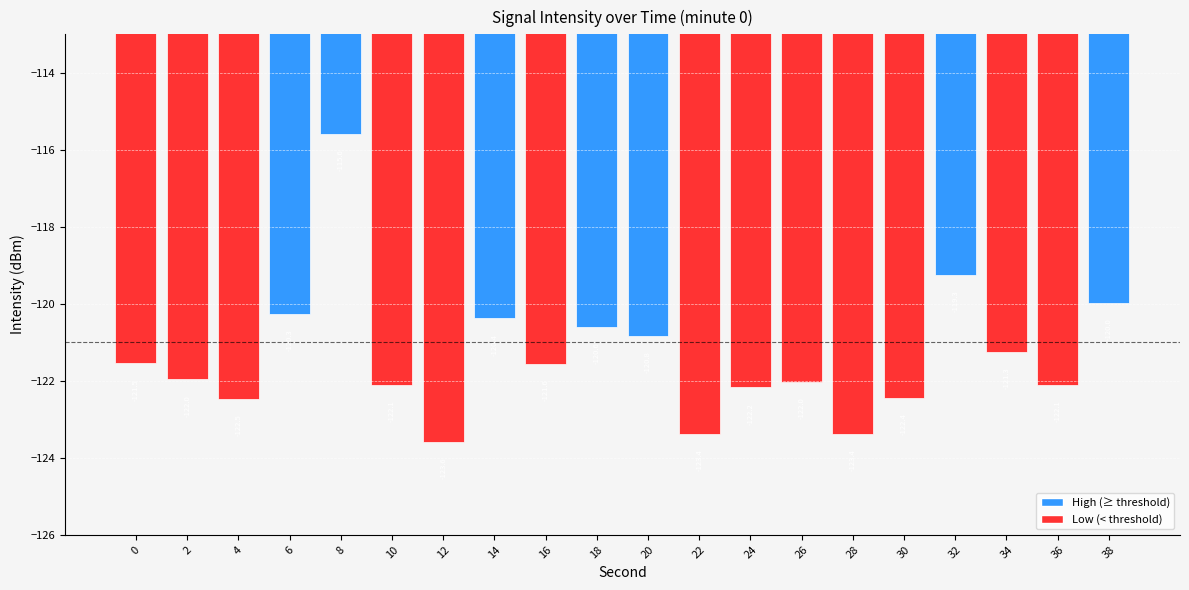

Does the chart contain any negative values?

Yes